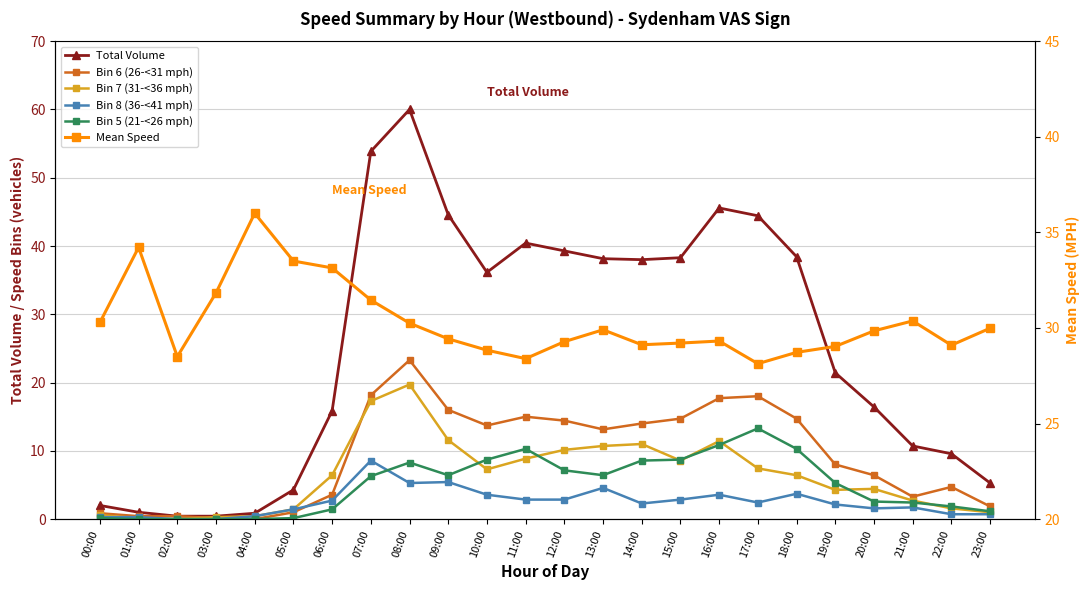

How many lines are shown in the chart?

6